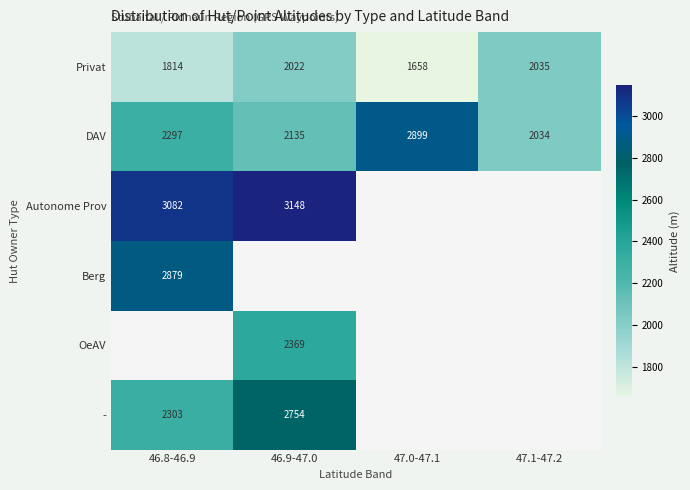

At how many categories does at least one series exceed 3063?

2